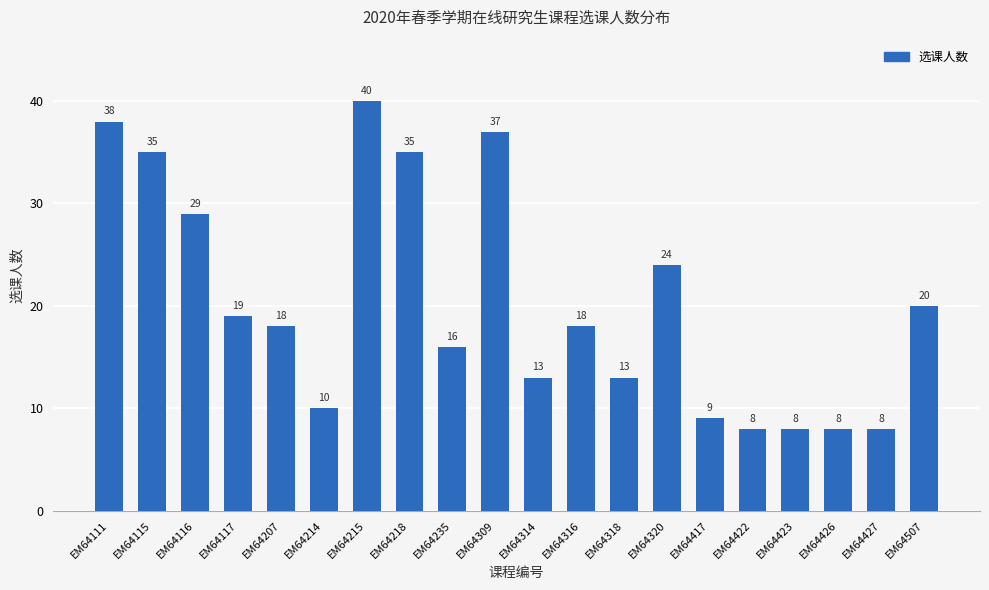

Reading left to right, list all the values displayed in this chart.

EM64111=38	EM64115=35	EM64116=29	EM64117=19	EM64207=18	EM64214=10	EM64215=40	EM64218=35	EM64235=16	EM64309=37	EM64314=13	EM64316=18	EM64318=13	EM64320=24	EM64417=9	EM64422=8	EM64423=8	EM64426=8	EM64427=8	EM64507=20